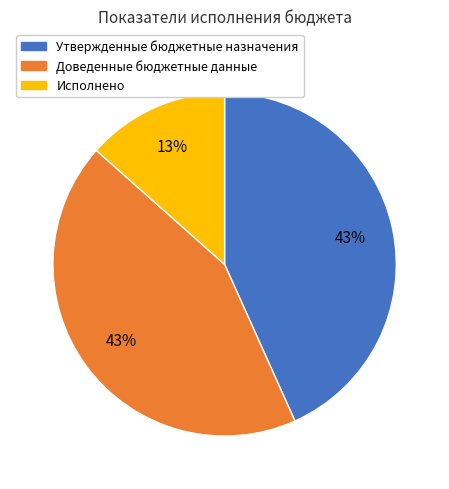

To the nearest percent, what portion does Доведенные бюджетные данные represent?

43%